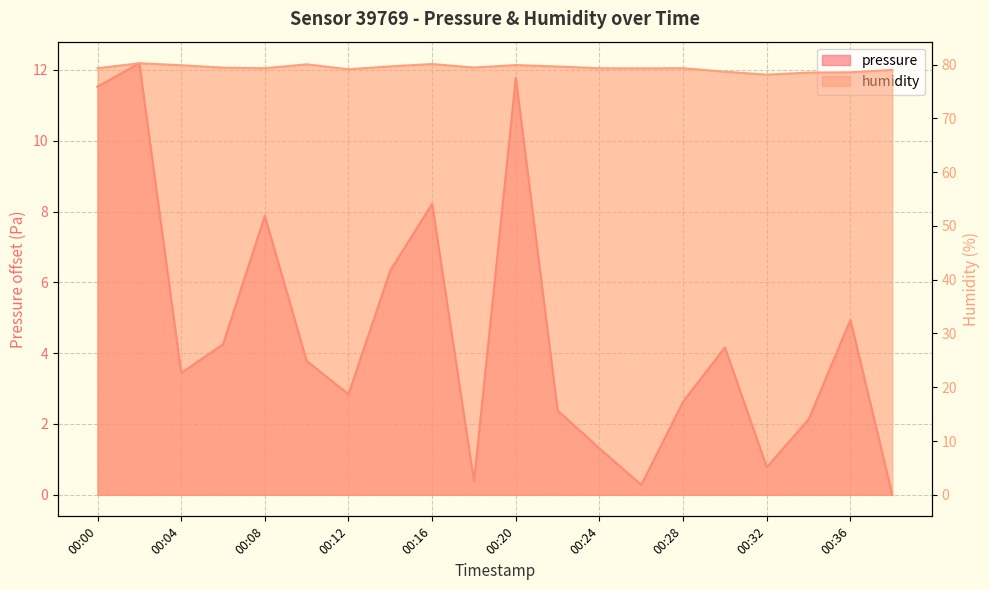

How many data points in humidity are above 79?

16